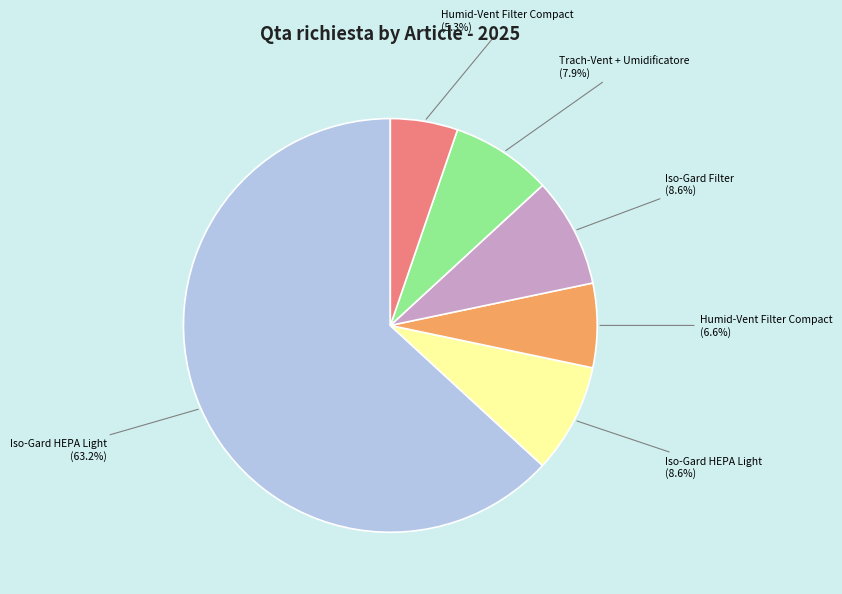

Is there any slice that represents more than half of the pie?

Yes